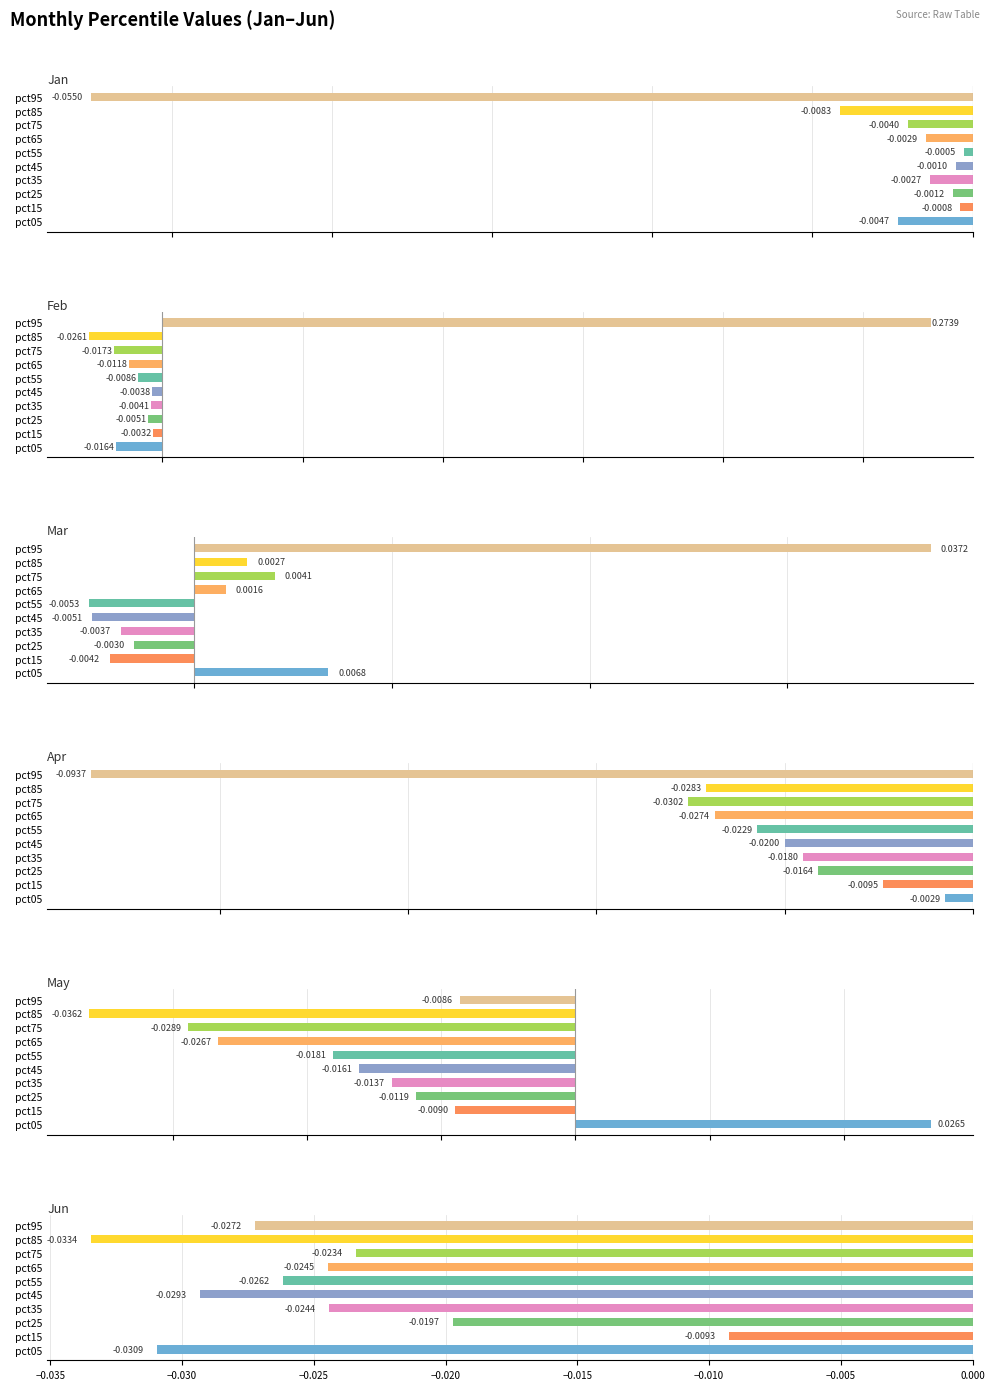

How many categories are shown in the chart?

10